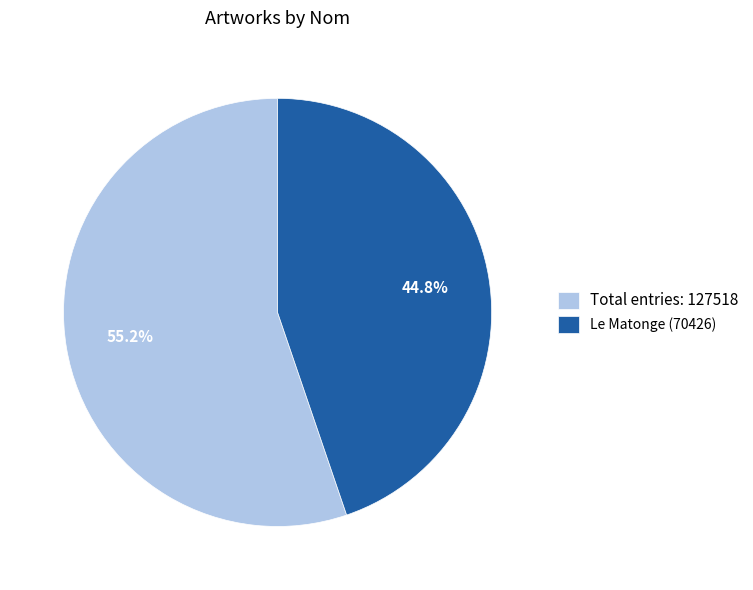

Which slice is the smallest?

Le Matonge (70426)